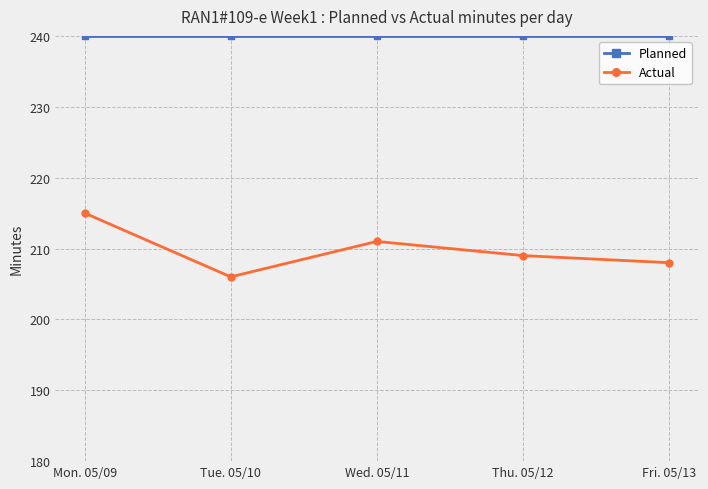

True or false: Planned and Actual cross at least once.

False